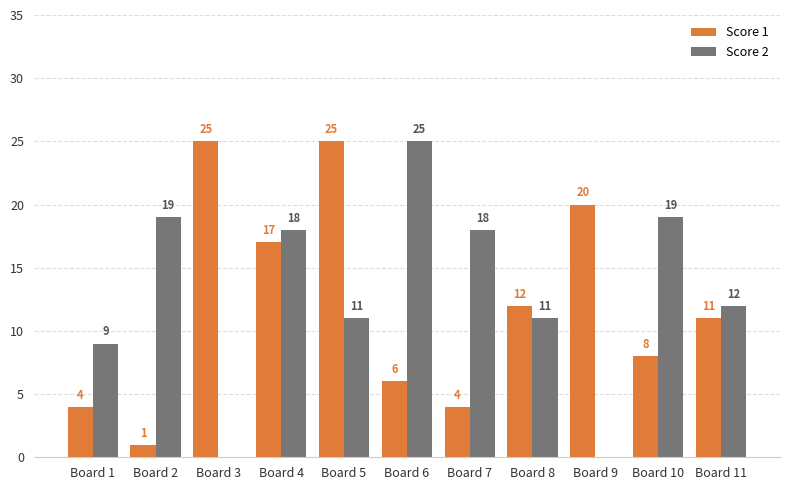

True or false: Score 2 has a value of 18 at Board 4.

True